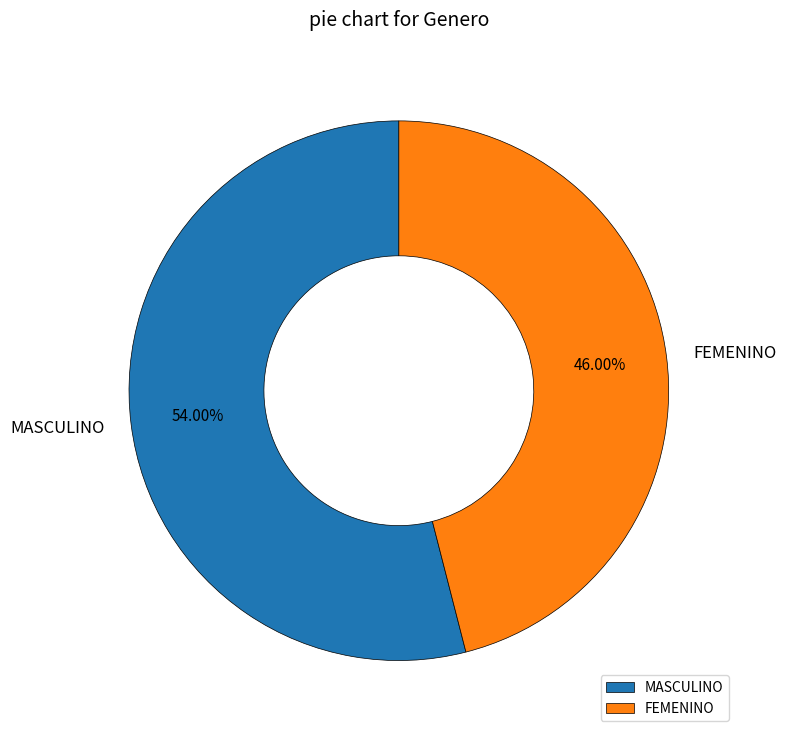

To the nearest percent, what portion does FEMENINO represent?

46%